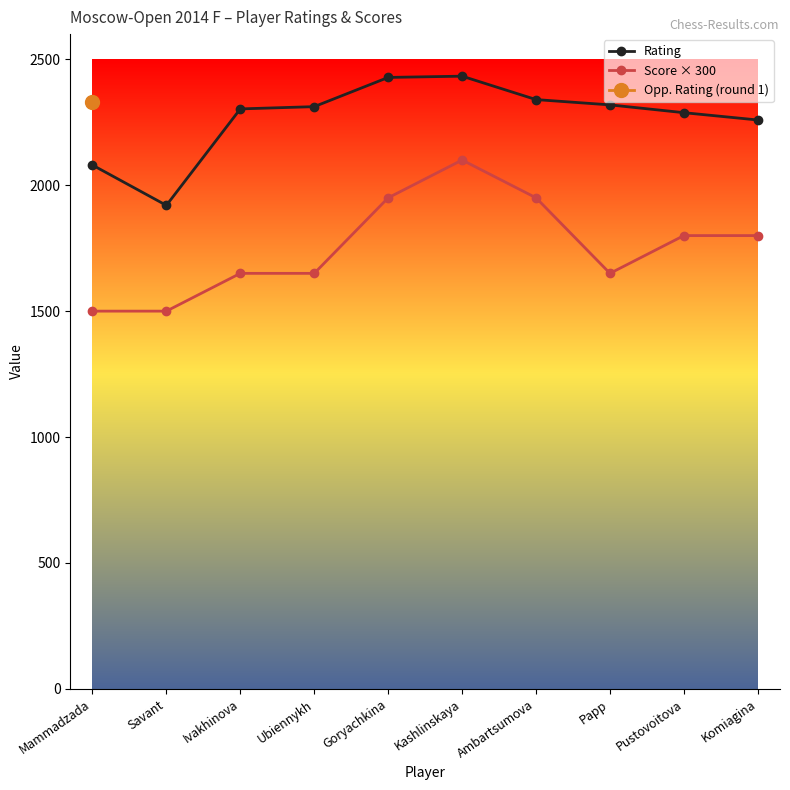

At which label does Rating reach its peak?

Kashlinskaya